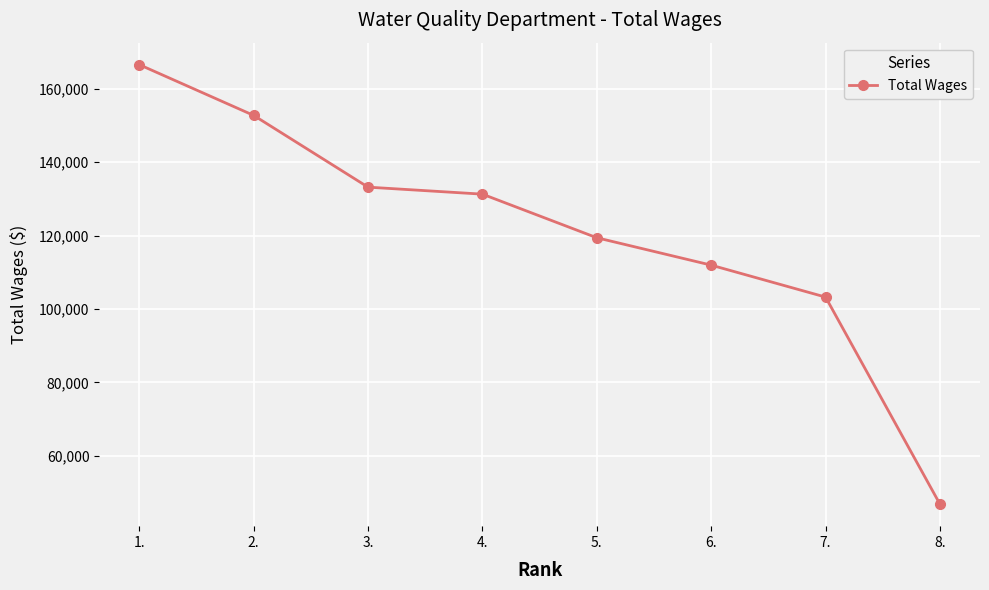

Which label corresponds to the smallest value in the chart?

8.